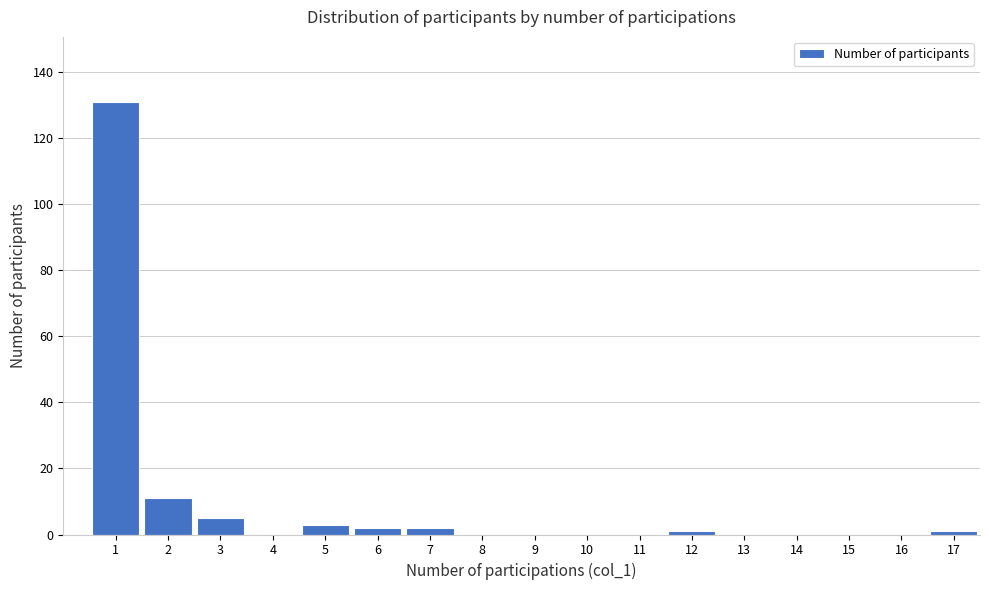

Reading left to right, what are all the values shown in this chart?

1=131	2=11	3=5	4=0	5=3	6=2	7=2	8=0	9=0	10=0	11=0	12=1	13=0	14=0	15=0	16=0	17=1